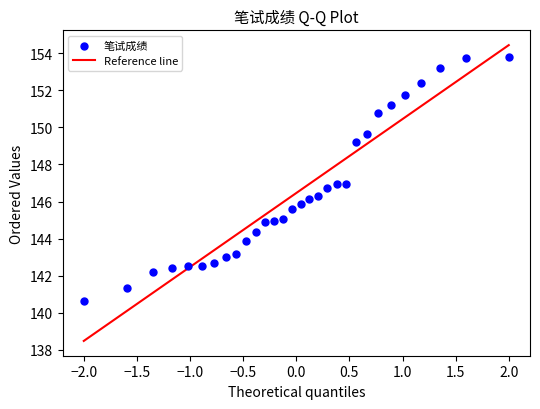

What is the range of X values (max minus min)?

4.0